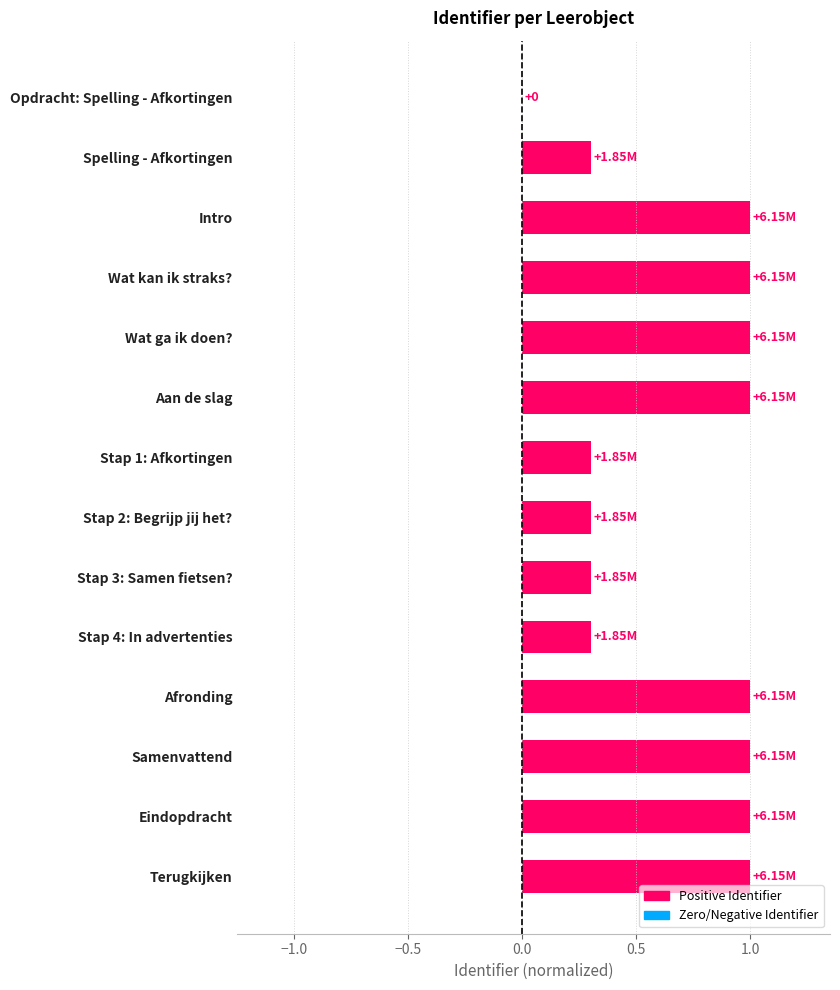

What is the sum of all values?

9.5